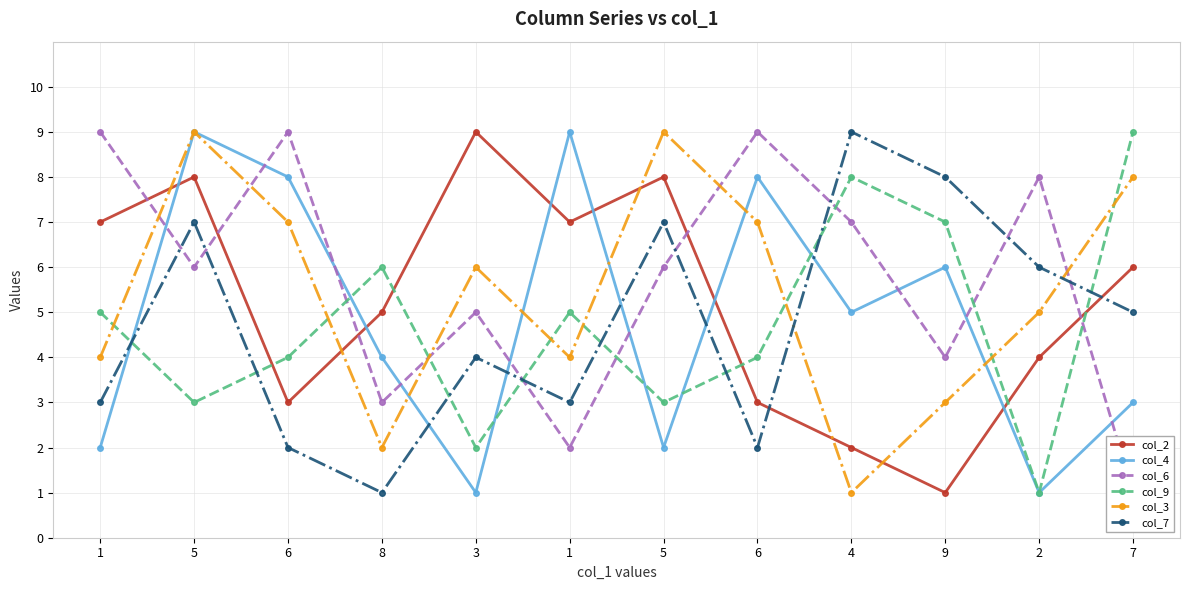

Which has a higher value, 1 or 3?

3